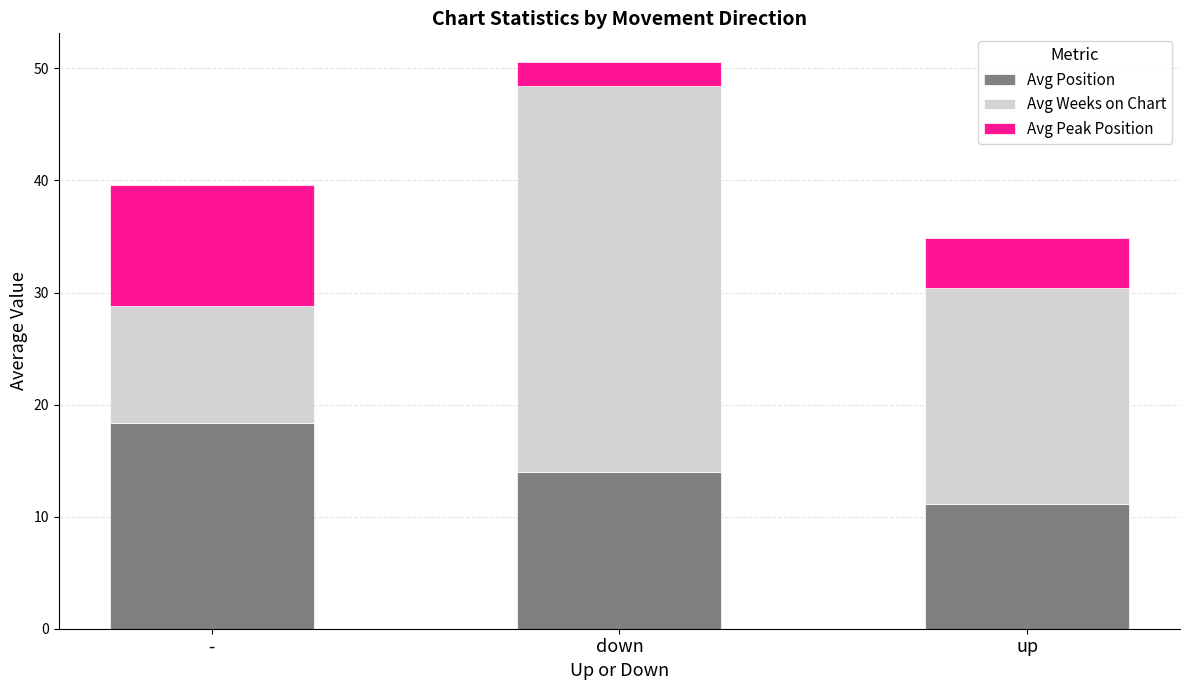

What is the average value of the Avg Position series?

14.5